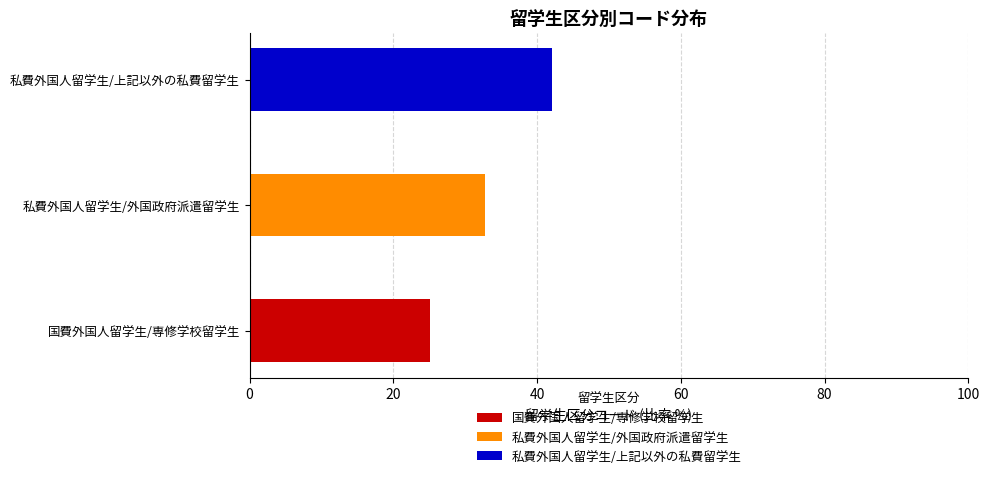

Which label corresponds to the smallest value in the chart?

国費外国人留学生/専修学校留学生